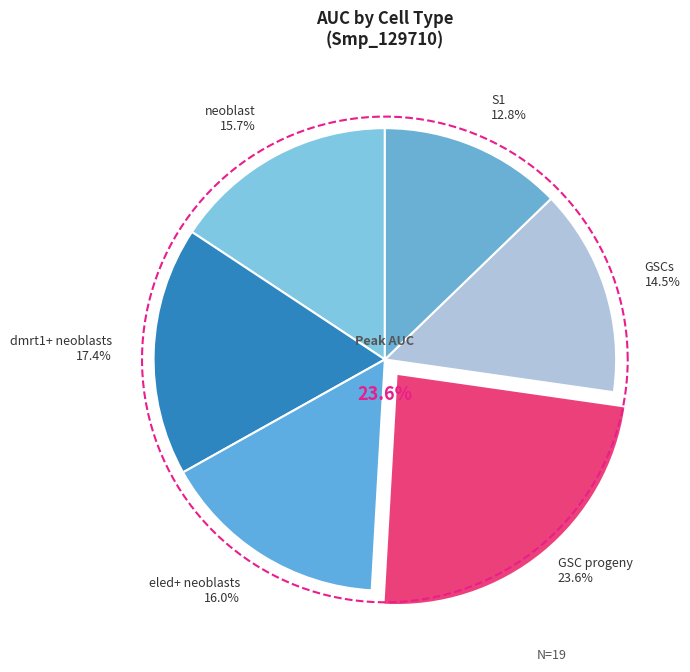

What is the change in value from neoblast to S1?

-0.1